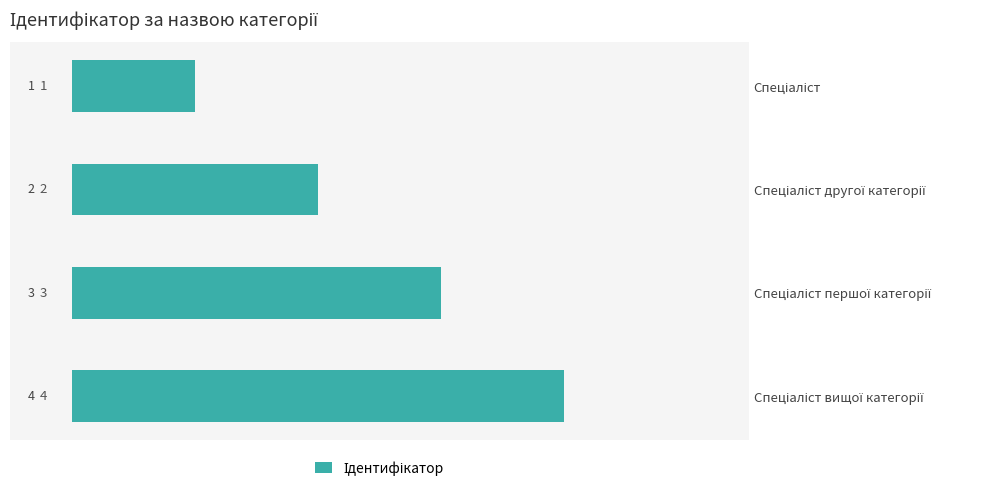

What is the greatest value displayed?

4